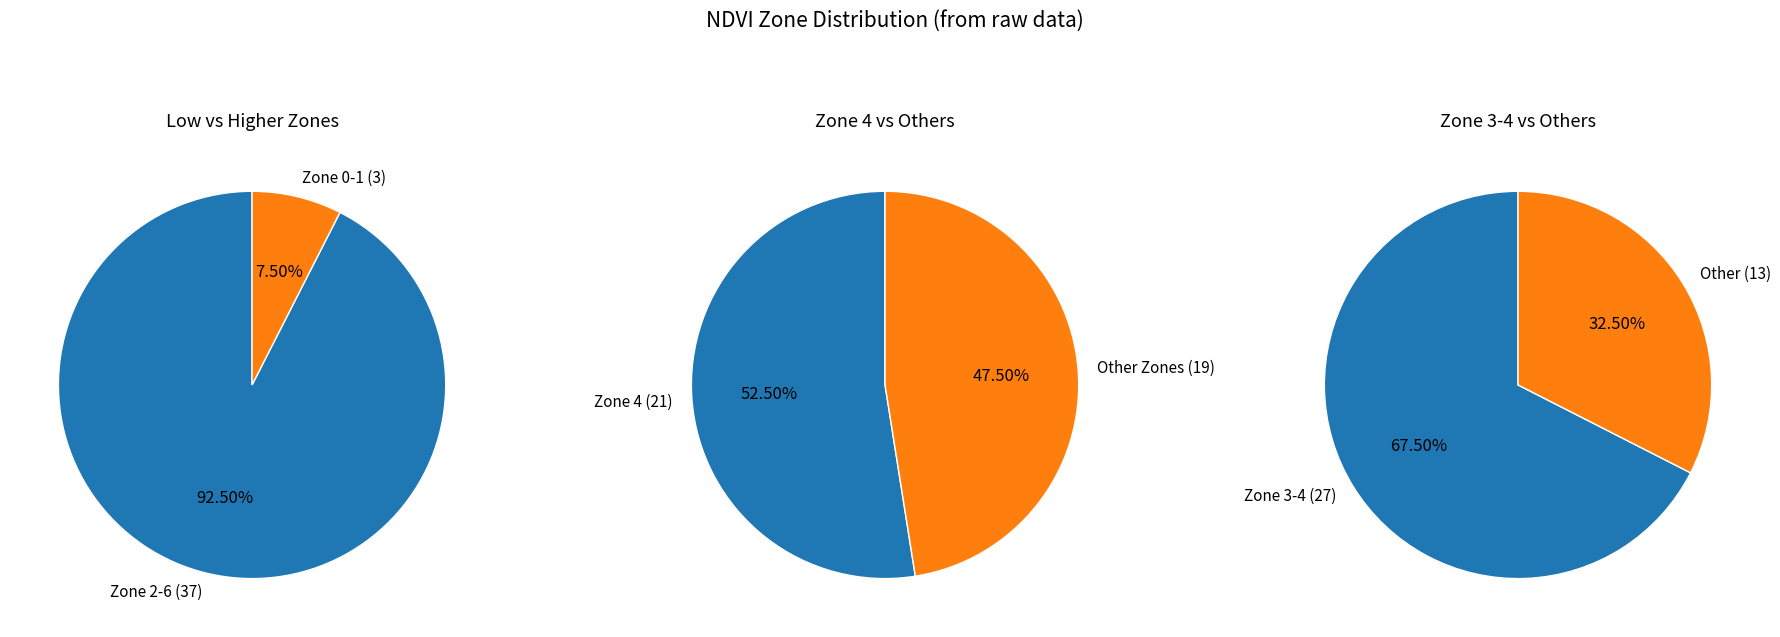

Approximately how many times larger is the value at Zone 5 compared to Zone 3?

0.7